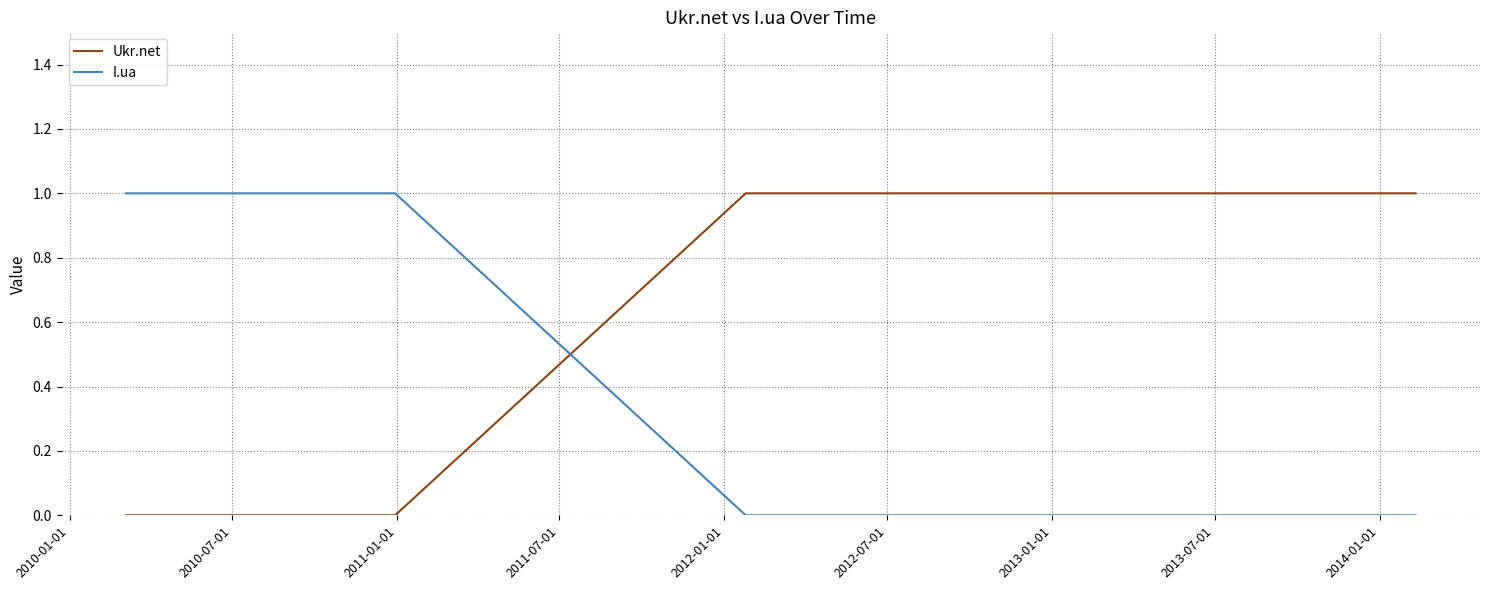

List the series in order of their overall mean, lowest first.

I.ua, Ukr.net